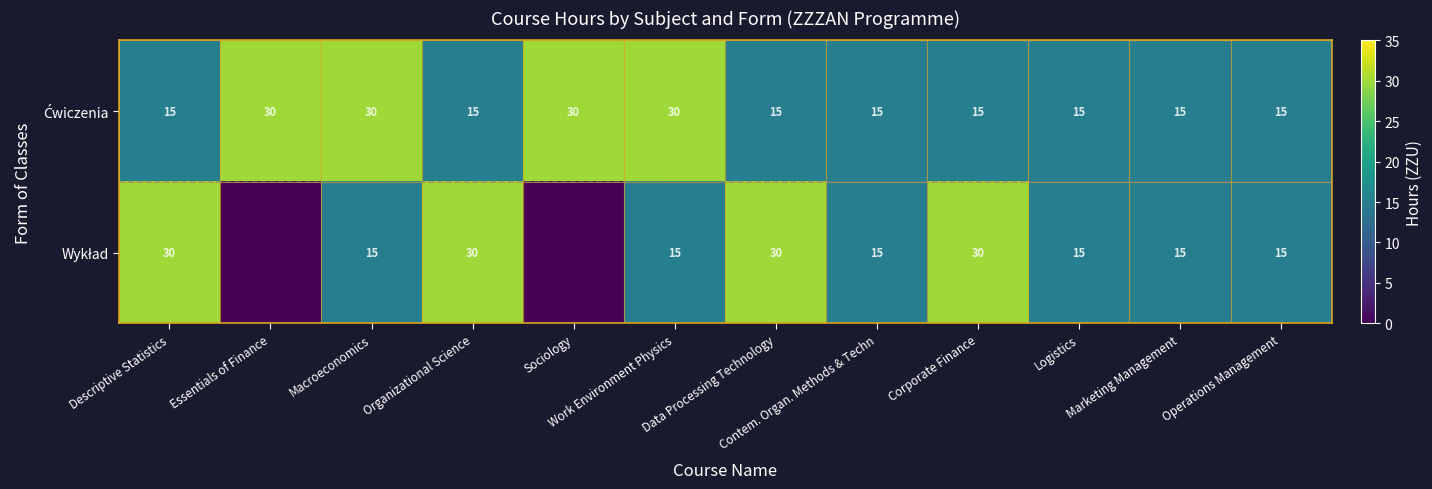

Is it true that Ćwiczenia equals 30 at Sociology?

True